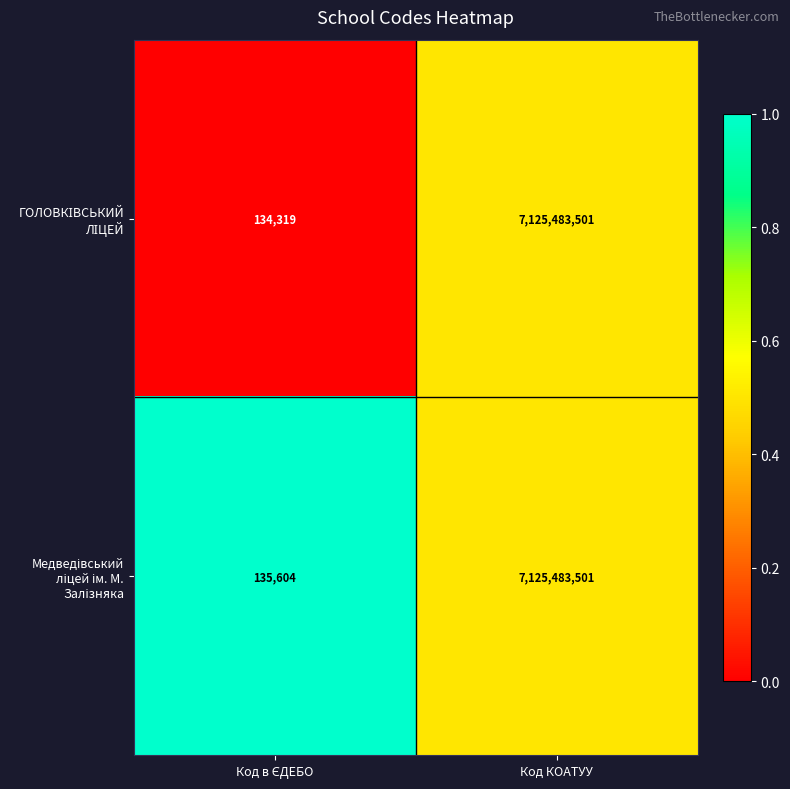

What is the smallest value displayed?

134319